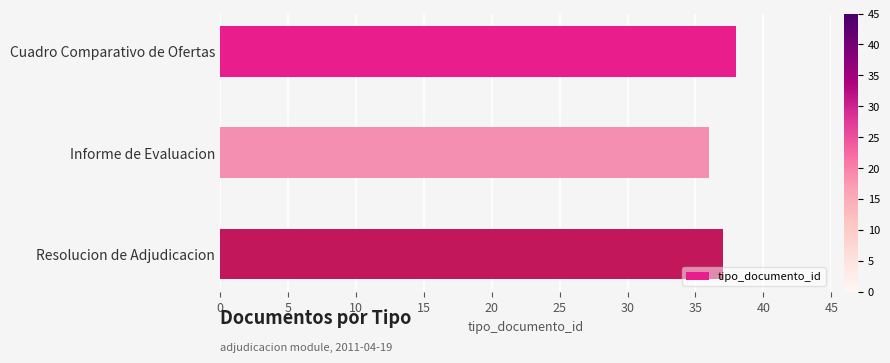

Reading bottom to top, what are all the values shown in this chart?

37	36	38